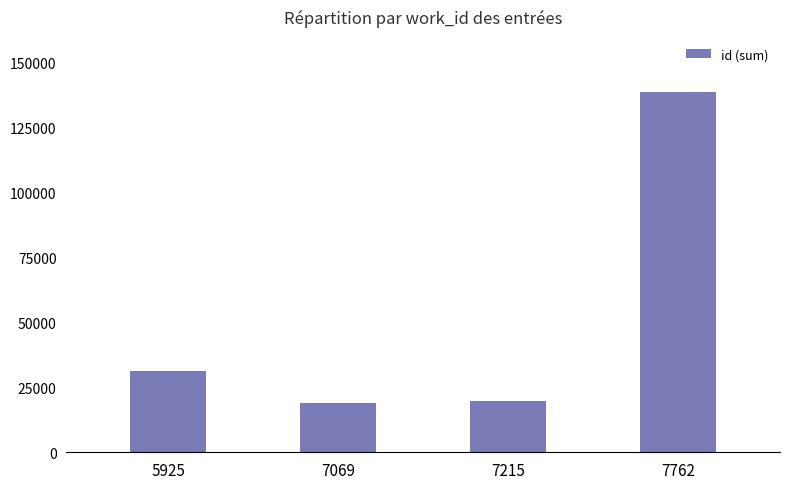

What is the value of the 4th bar from the left?

138878